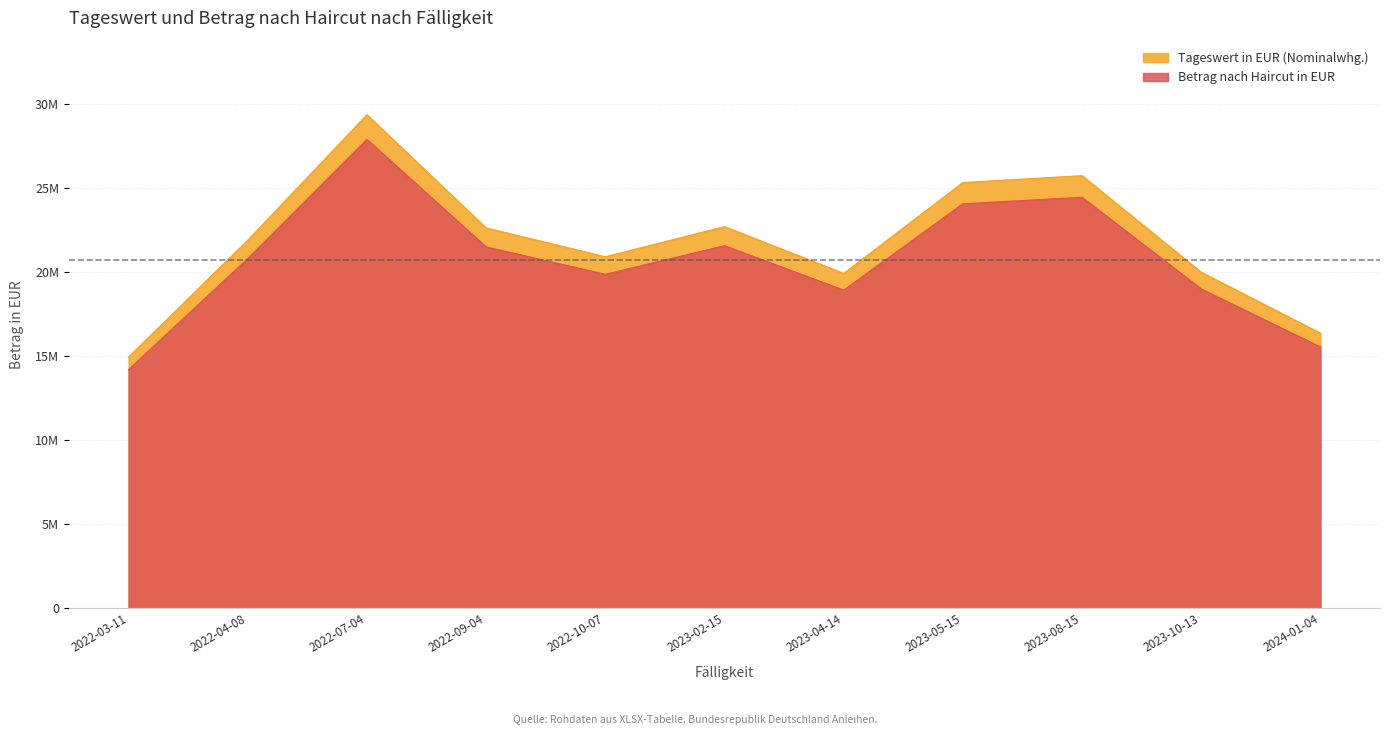

What is the sum of the Betrag nach Haircut in EUR values at 2022-07-04 and 2024-01-04?

43479422.8